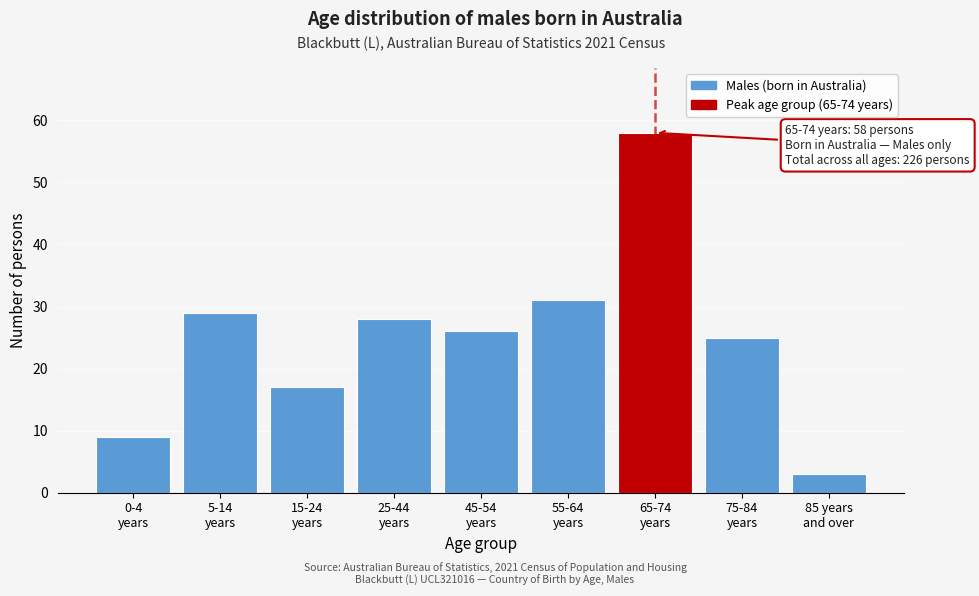

Reading left to right, what are all the values shown in this chart?

9	29	17	28	26	31	58	25	3